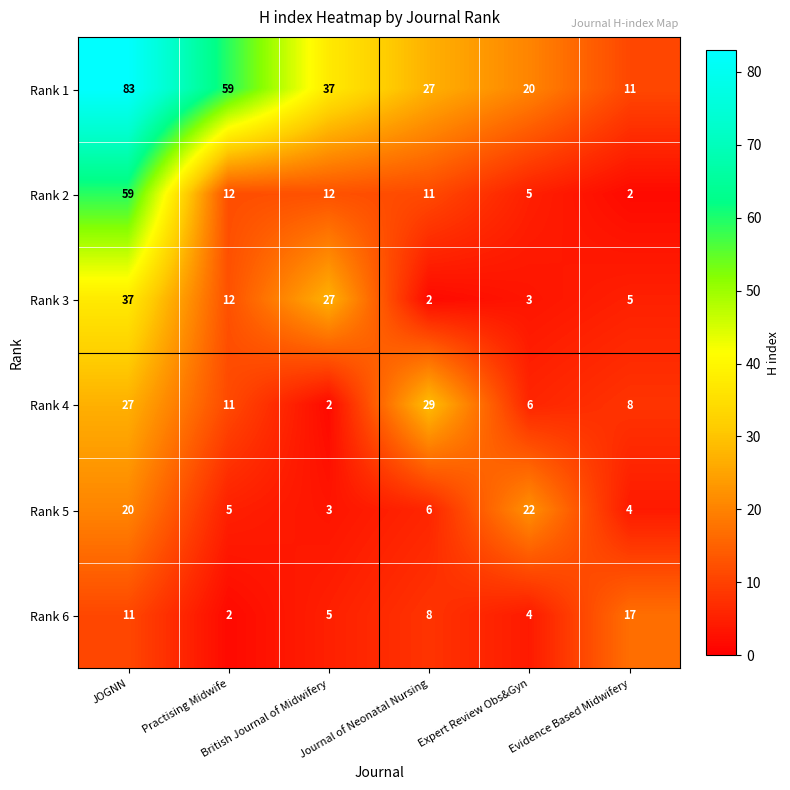

What is the maximum value shown in the chart?

83